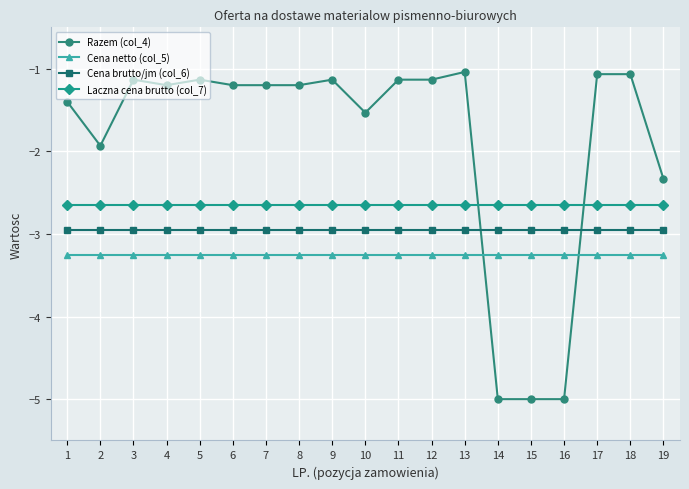

What is the average value of the Laczna cena brutto (col_7) series?

-2.6